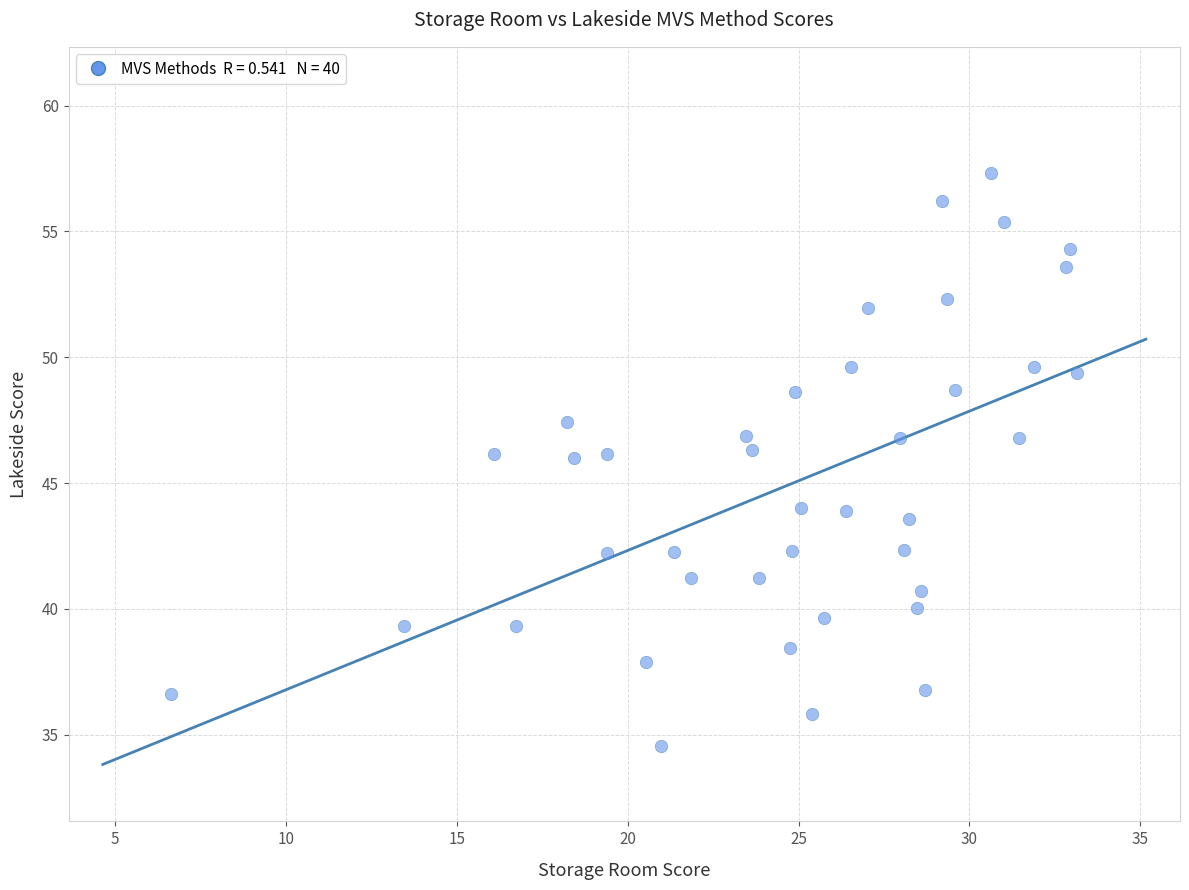

What is the range of Y values (max minus min)?

22.8